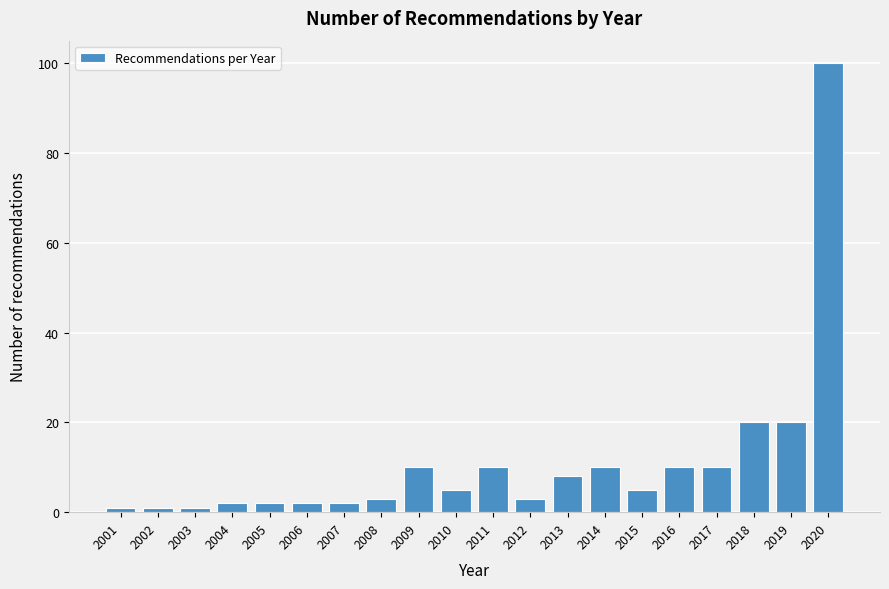

Reading left to right, extract all data points from this chart.

1	1	1	2	2	2	2	3	10	5	10	3	8	10	5	10	10	20	20	100